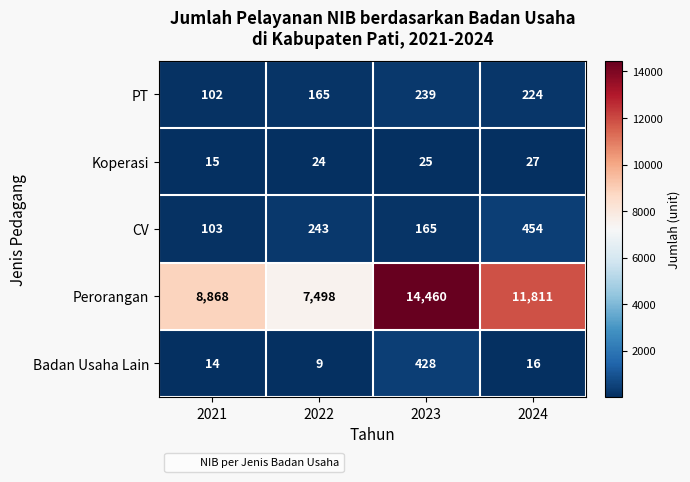

Which series changed the most between 2022 and 2023?

Perorangan